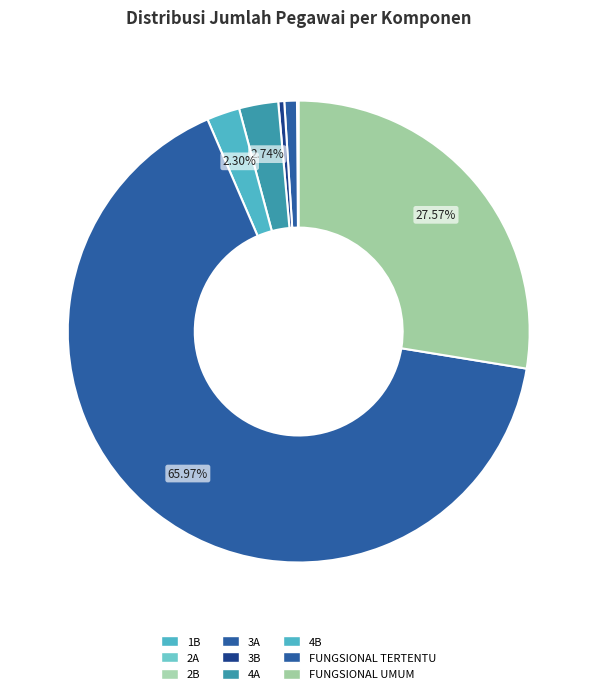

What is the total percentage of 4B and FUNGSIONAL UMUM?

29.9%